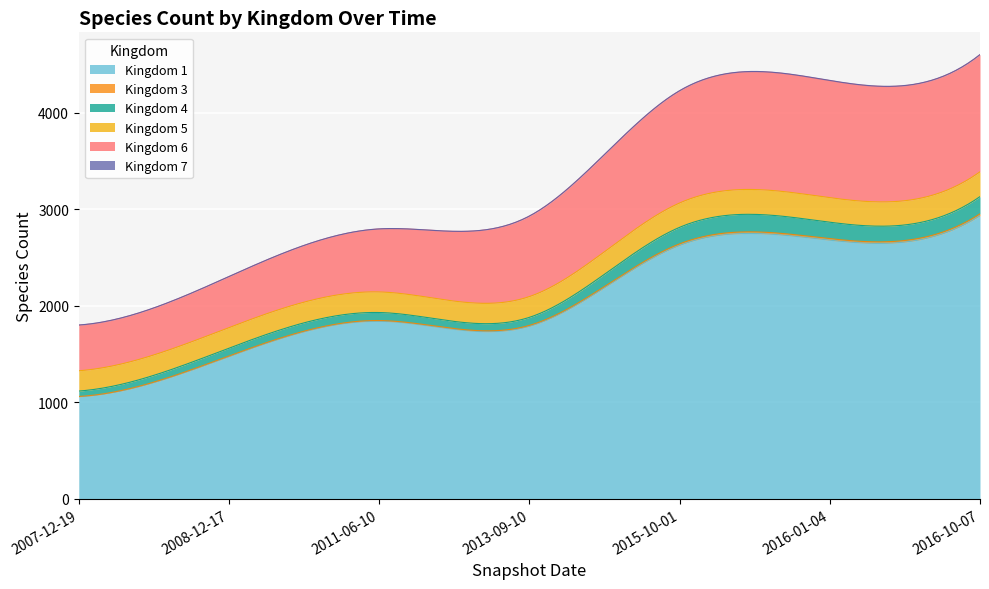

What is the minimum value for Kingdom 1?

1057.0